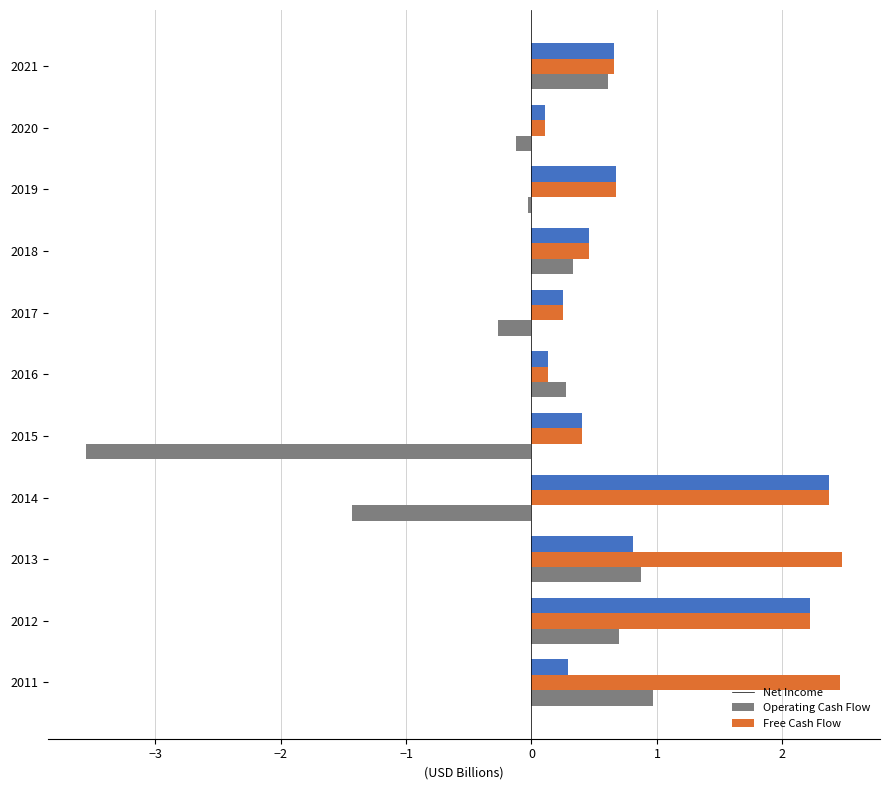

What is the difference between the highest and lowest values at 2014?

3.8